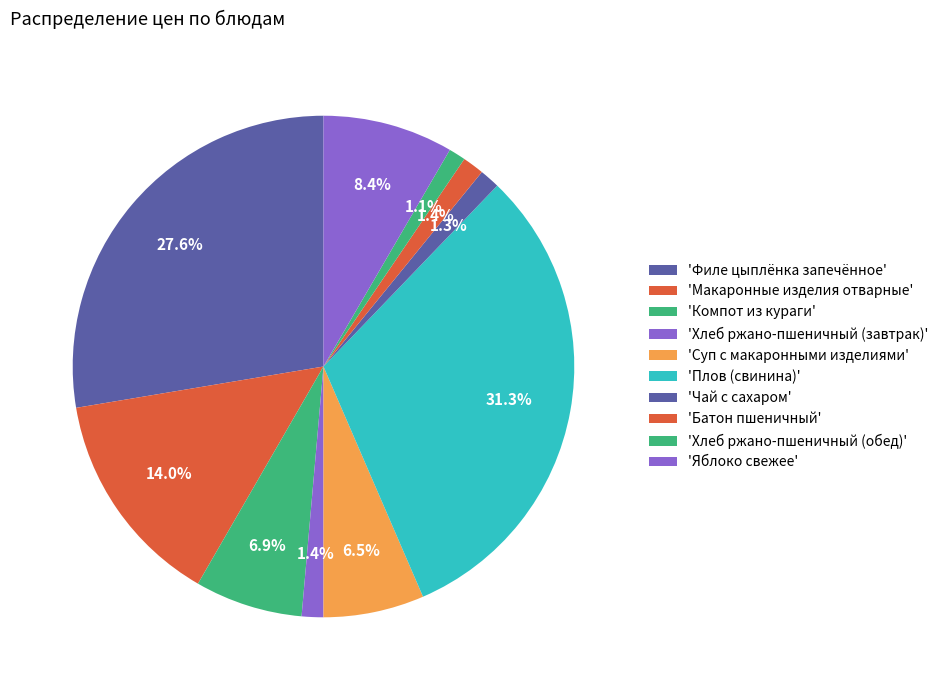

Which category has the smallest portion of the pie?

Хлеб ржано-пшеничный (обед)